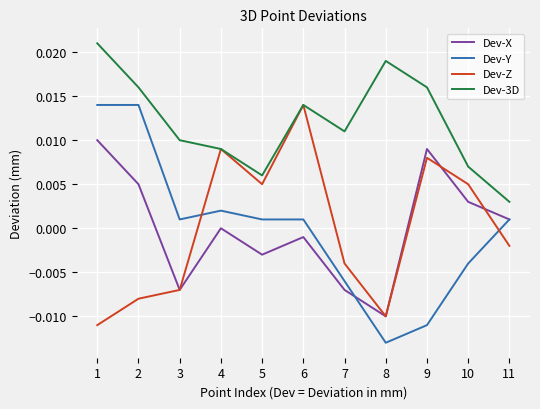

Which series has the widest spread of values?

Dev-Y